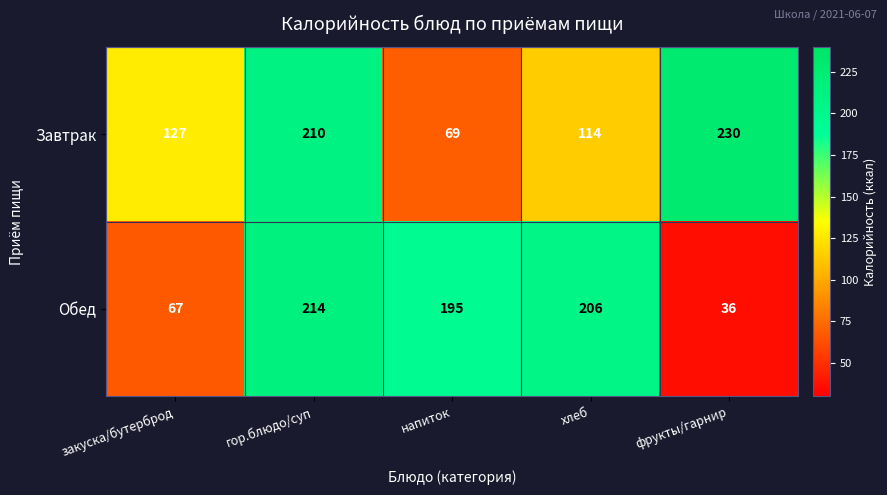

Which series has the widest spread of values?

Обед